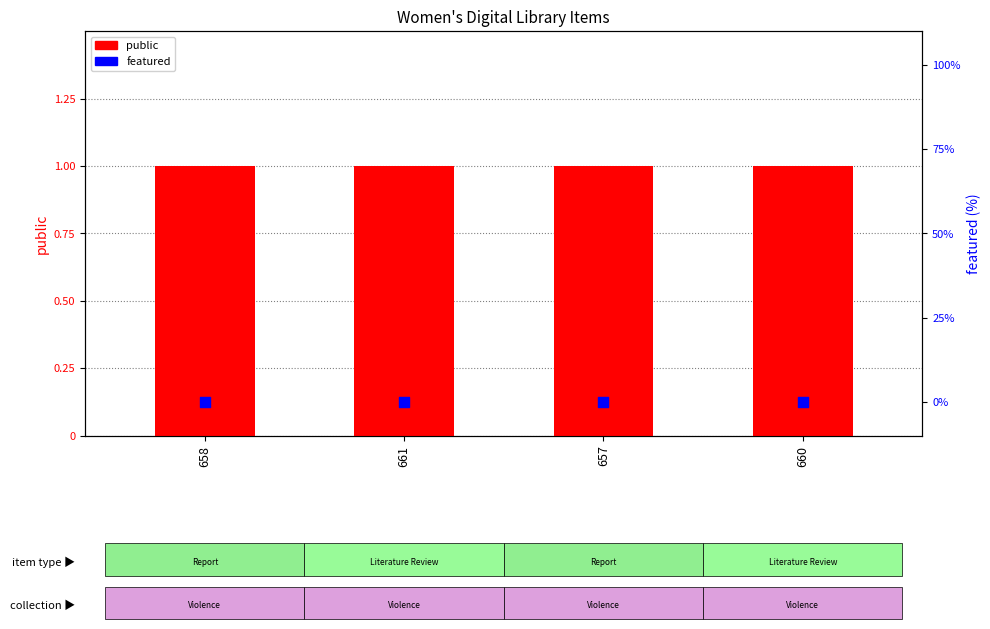

Which series reaches the minimum Y coordinate?

featured